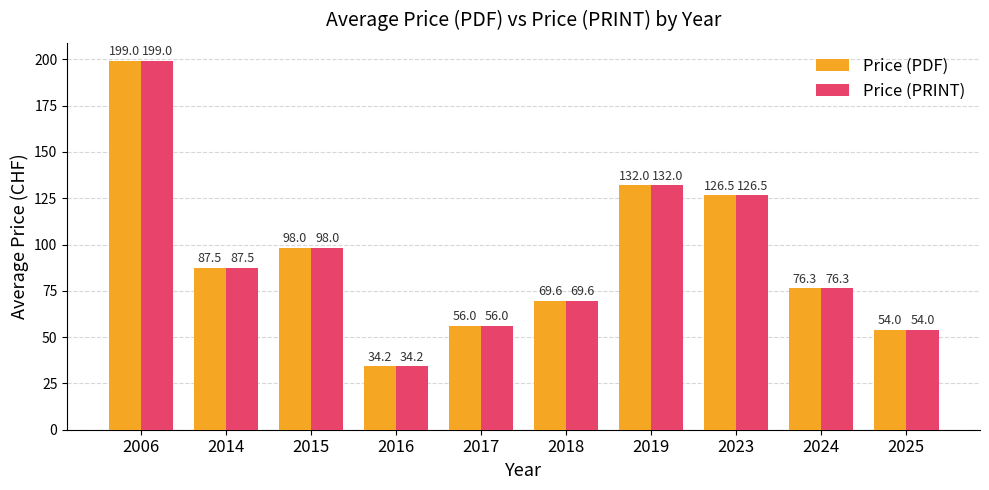

How many bars are there in total?

20